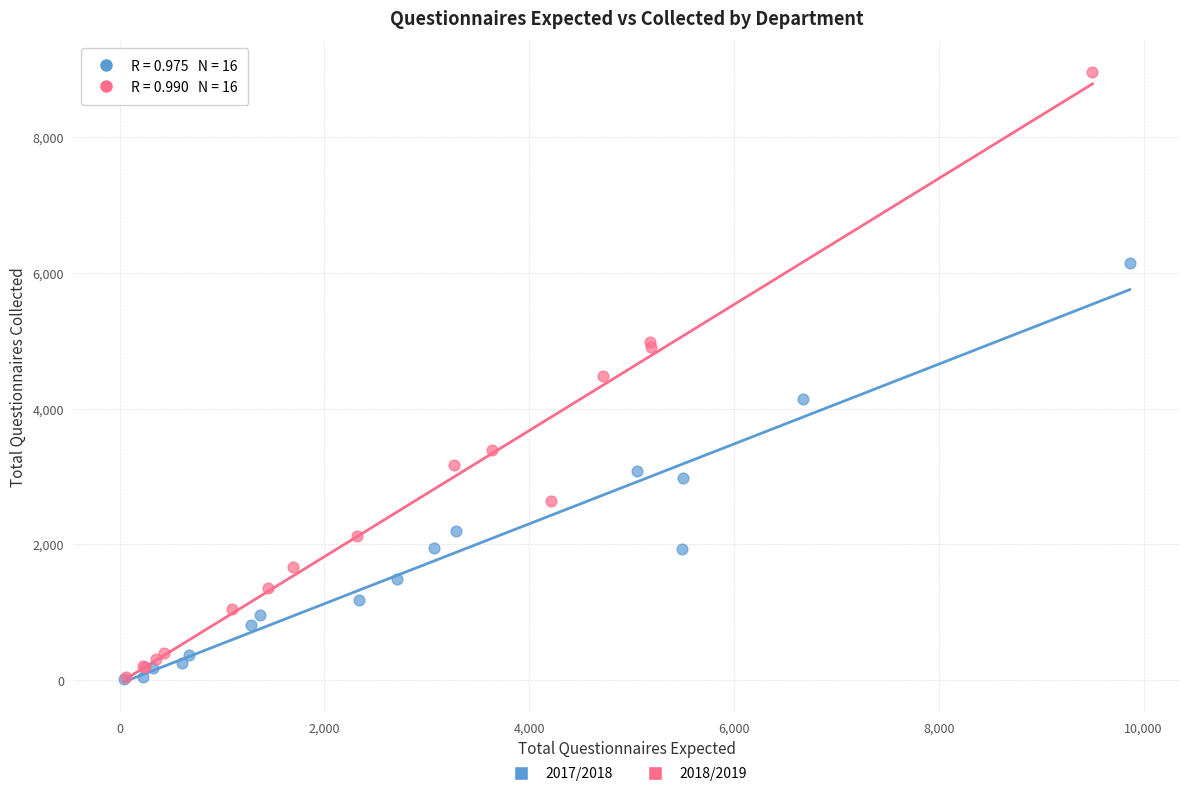

Which series contains the highest Y value?

2018/2019